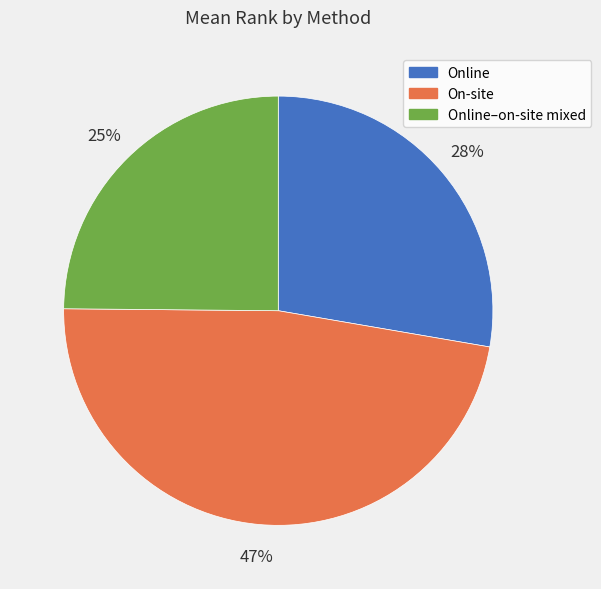

Combined, do On-site and Online account for over 50%?

Yes